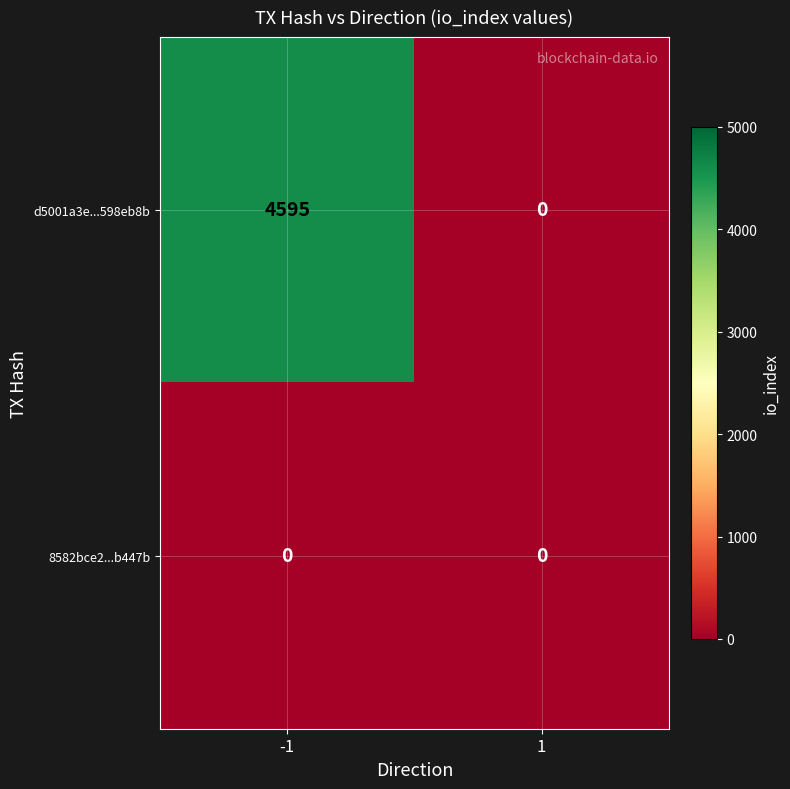

What is the difference between the highest and lowest values at -1?

4595